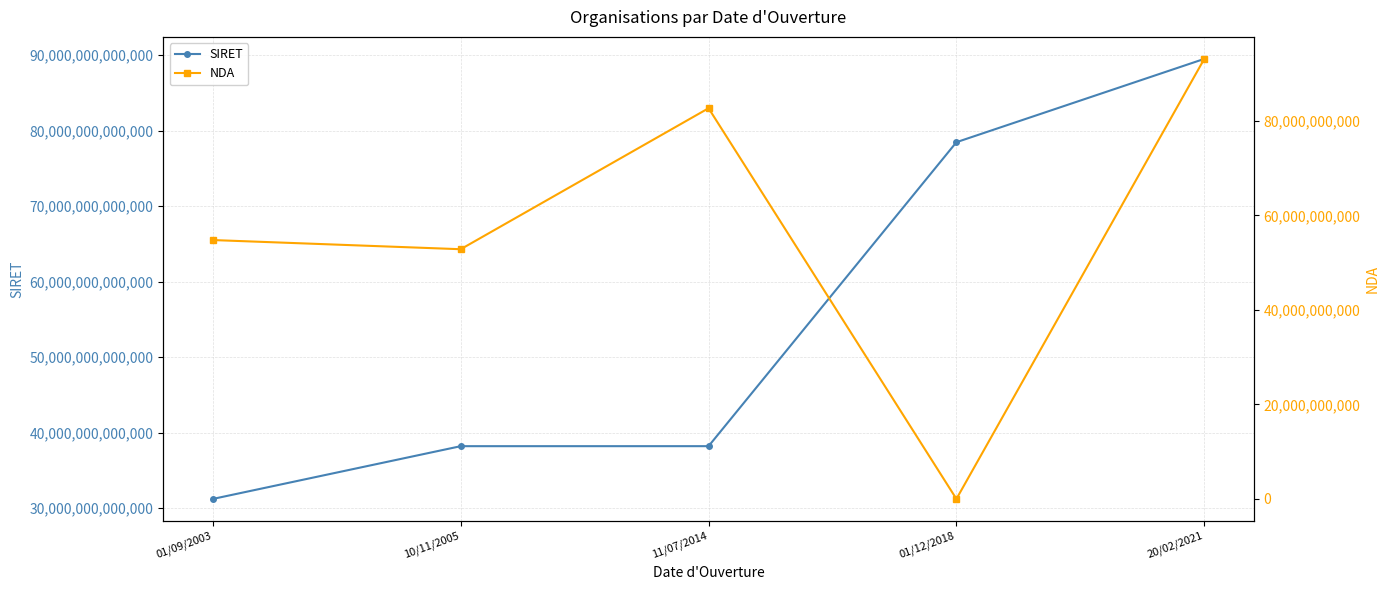

What is the sum of all NDA values?

283462526346